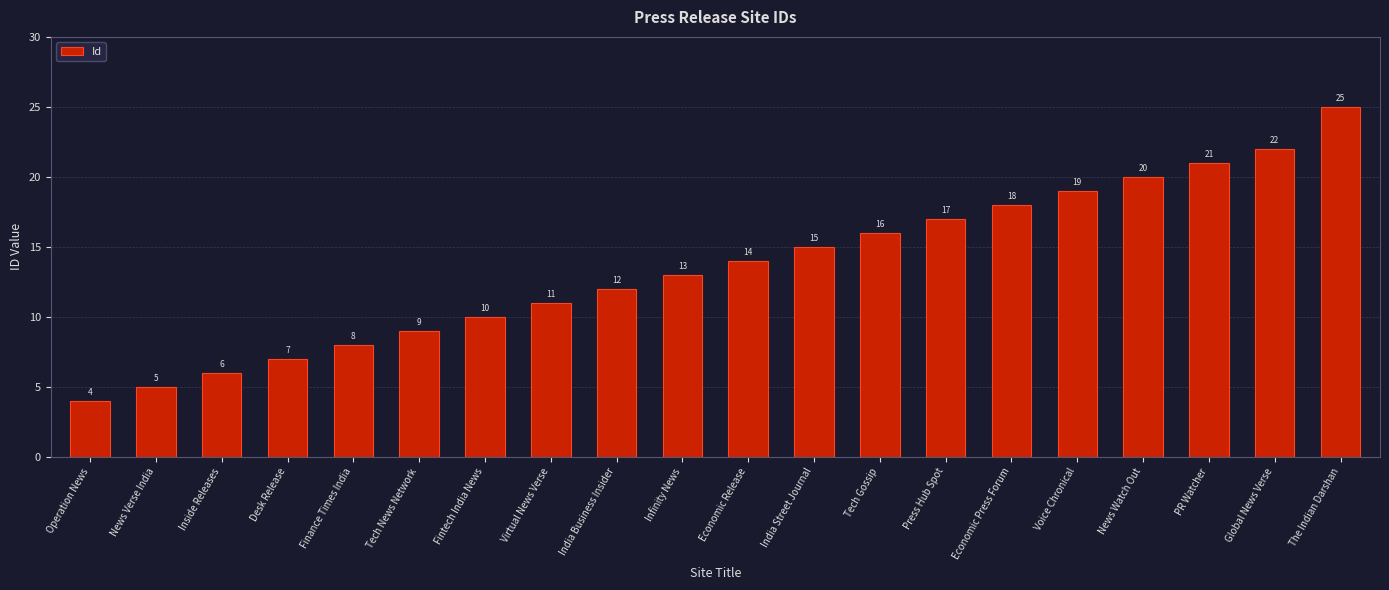

Approximately how many times larger is the value at The Indian Darshan compared to Economic Press Forum?

1.4